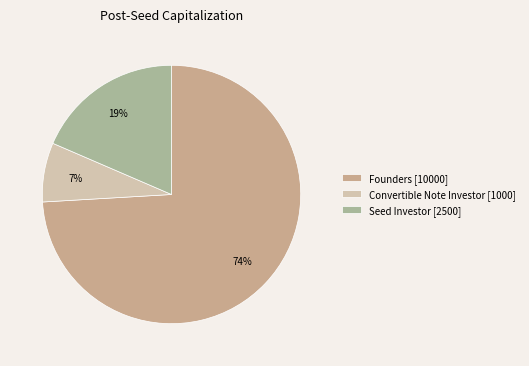

To the nearest percent, what is the combined percentage of Seed Investor and Convertible Note Investor?

26%